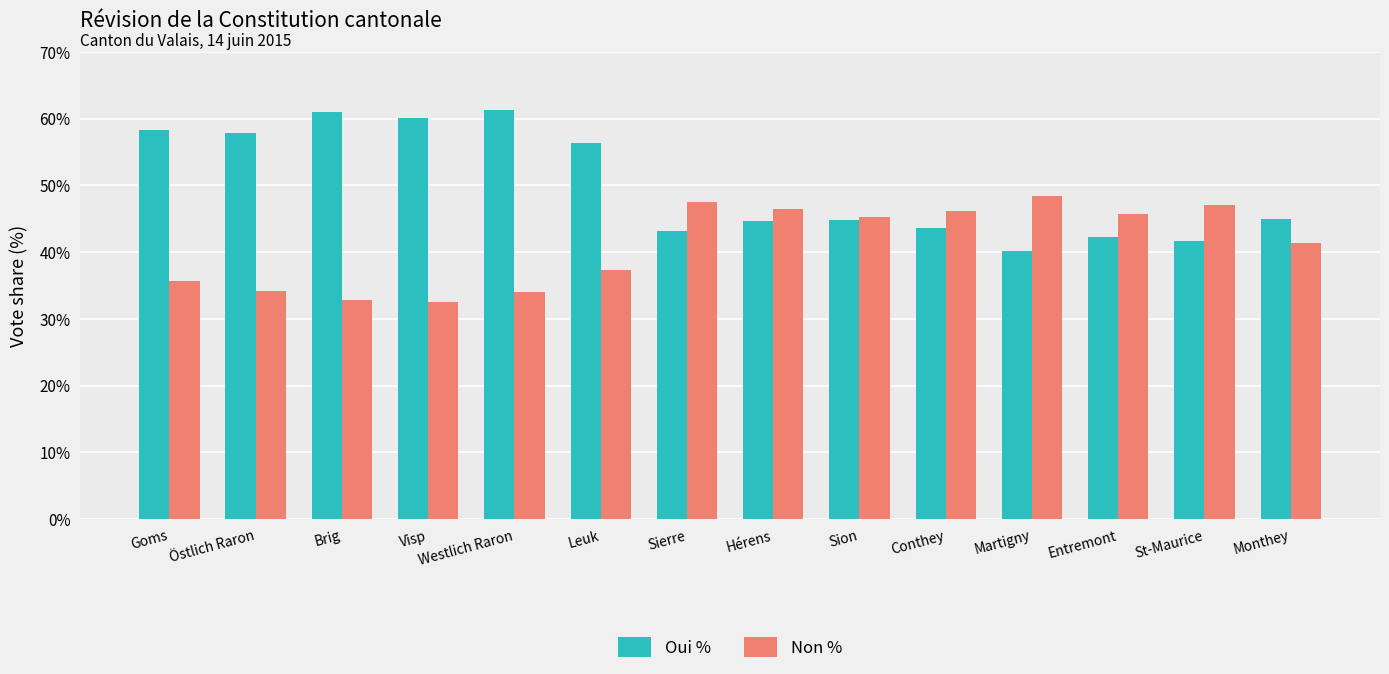

What are all the series names shown in the legend?

Oui %, Non %